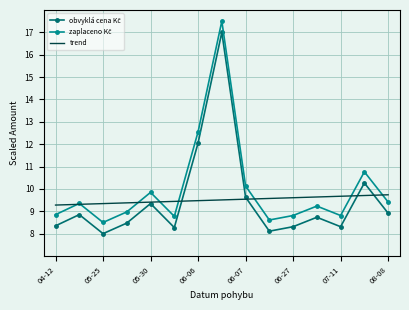

What is the smallest value displayed?

8.0